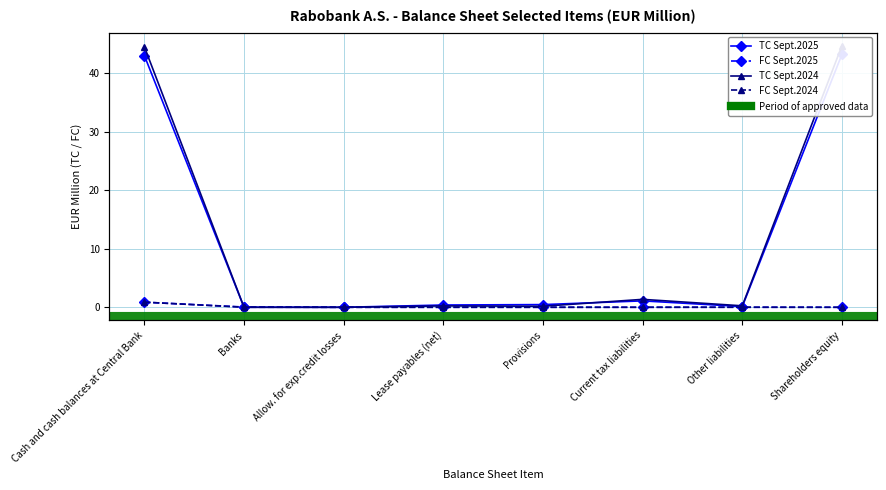

The value of TC Sept.2025 at Allow. for exp.credit losses is -0.0. True or false?

False